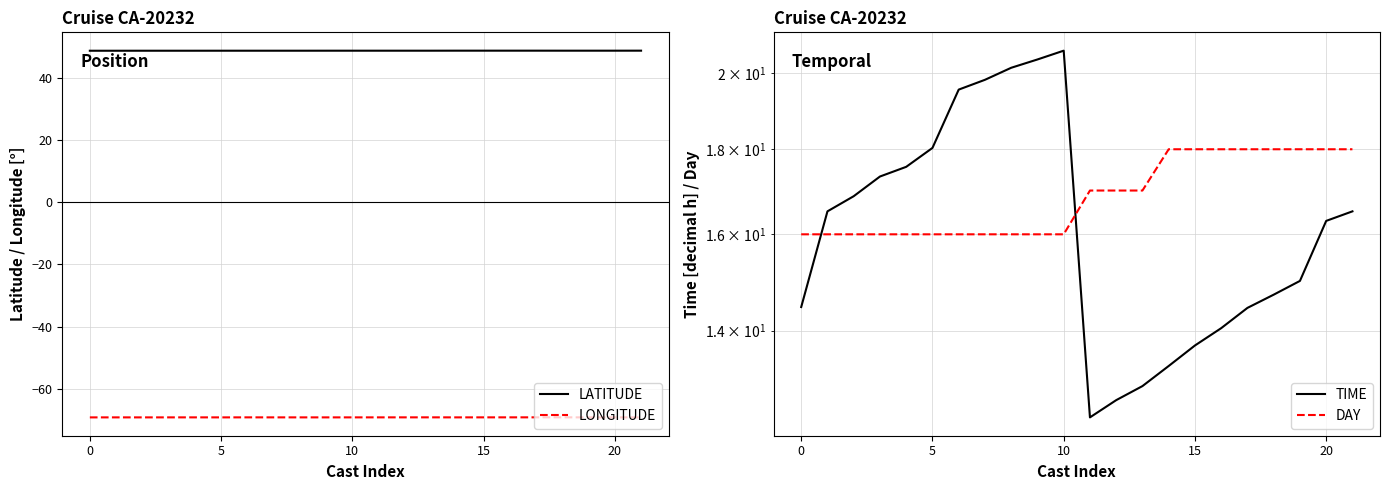

Reading left to right, extract all data points from this chart.

LATITUDE: 48.6	48.6	48.6	48.6	48.6	48.6	48.6	48.6	48.6	48.6	48.6	48.6	48.6	48.6	48.6	48.6	48.6	48.6	48.6	48.6	48.6	48.6
LONGITUDE: -69.1	-69.1	-69.1	-69.1	-69.1	-69.1	-69.1	-69.1	-69.1	-69.1	-69.1	-69.1	-69.1	-69.1	-69.1	-69.1	-69.1	-69.1	-69.1	-69.1	-69.1	-69.1
TIME: 14.5	16.5	16.9	17.3	17.6	18.0	19.6	19.8	20.1	20.4	20.6	12.4	12.7	13.0	13.3	13.7	14.1	14.4	14.7	15.0	16.3	16.5
DAY: 16.0	16.0	16.0	16.0	16.0	16.0	16.0	16.0	16.0	16.0	16.0	17.0	17.0	17.0	18.0	18.0	18.0	18.0	18.0	18.0	18.0	18.0